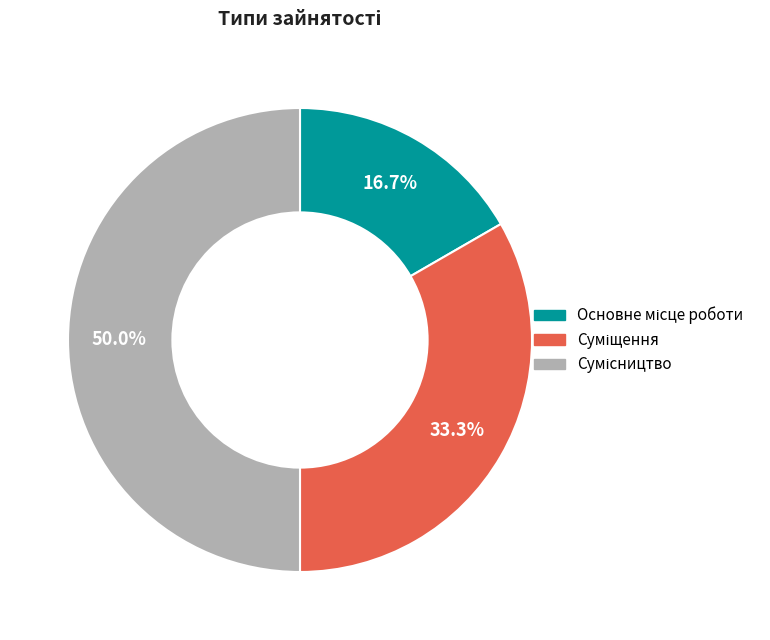

Do Суміщення and Сумісництво together represent more than half of the pie?

Yes